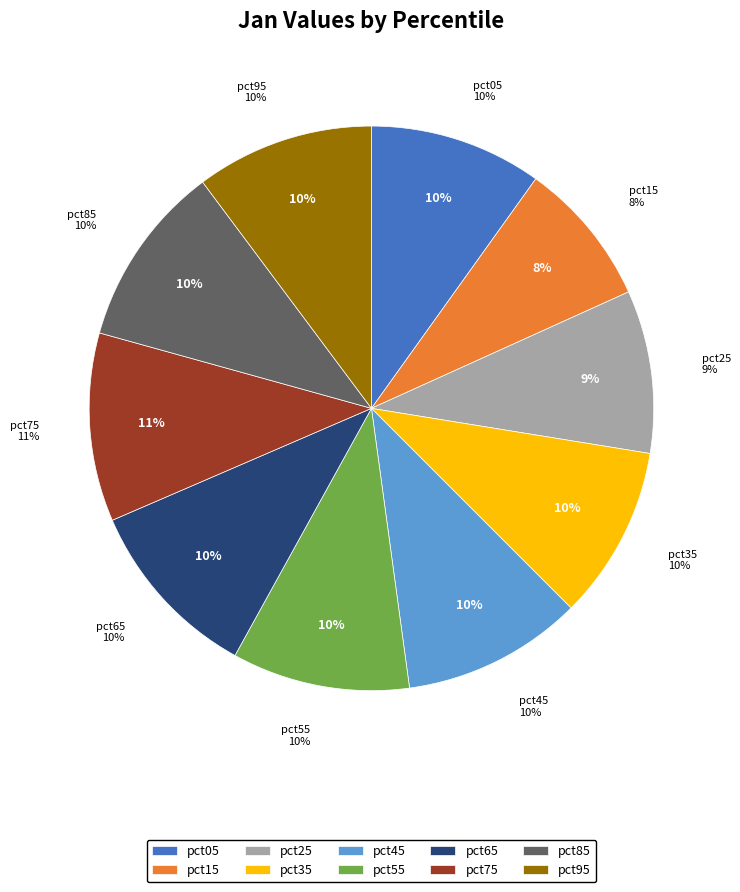

How many segments does this pie chart have?

10